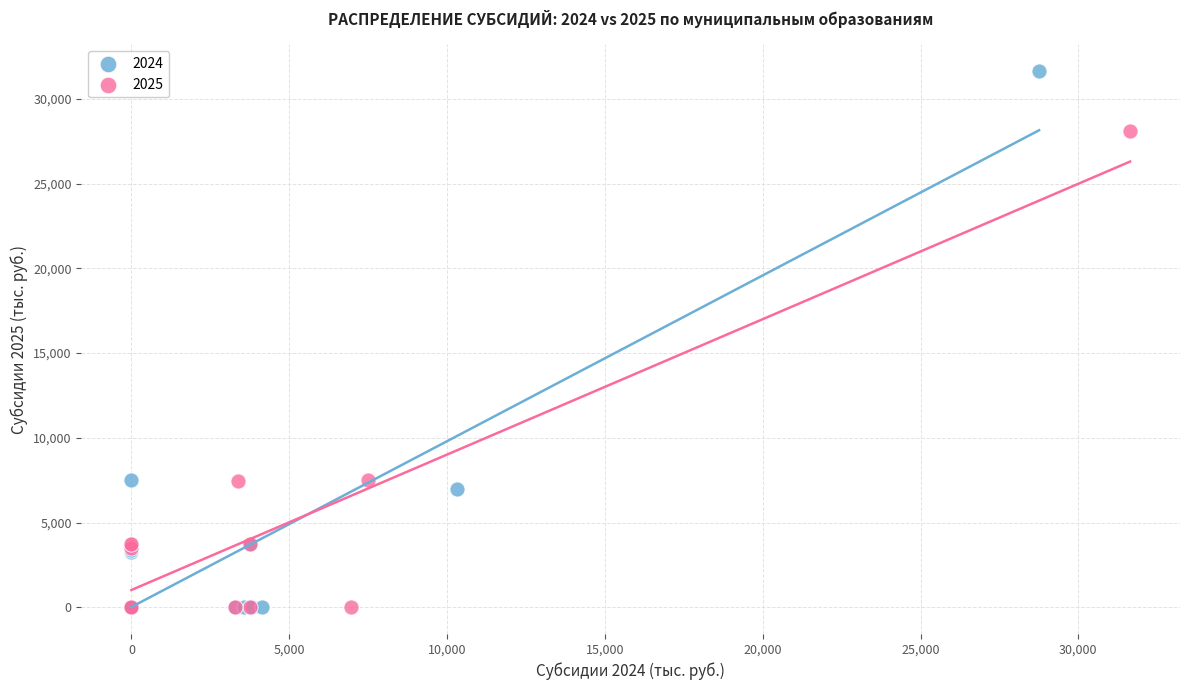

Which series has the widest spread of Y values?

2024